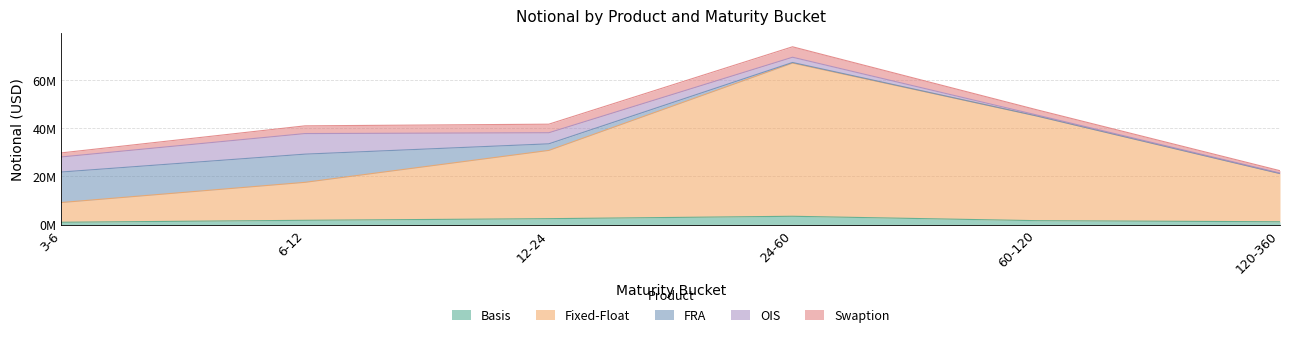

True or false: OIS has more than 1 interior local peaks.

False